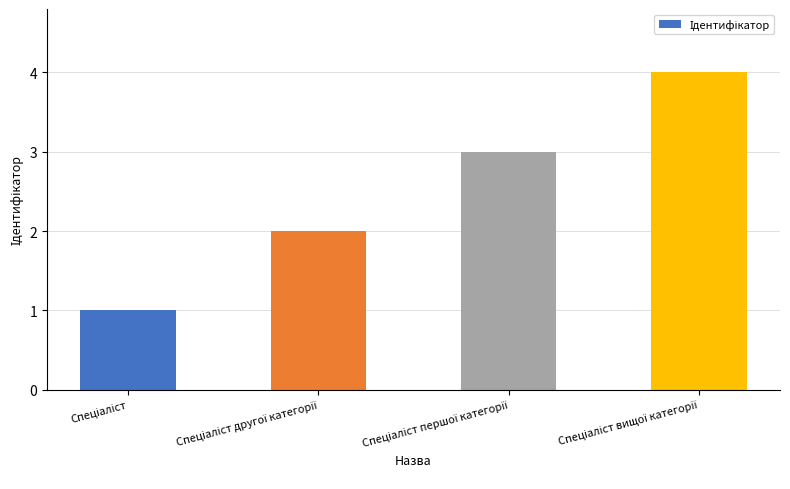

What is the difference between the maximum and minimum values?

3